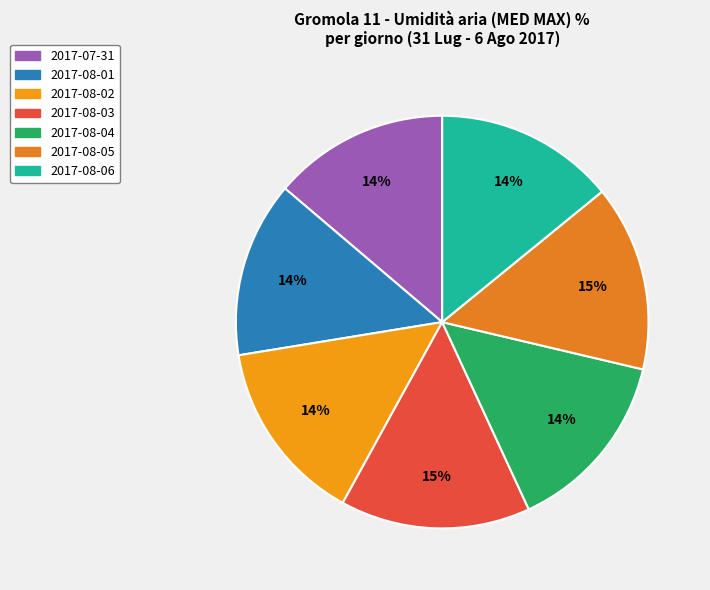

What percentage is NOT represented by 2017-08-04?

85.6%